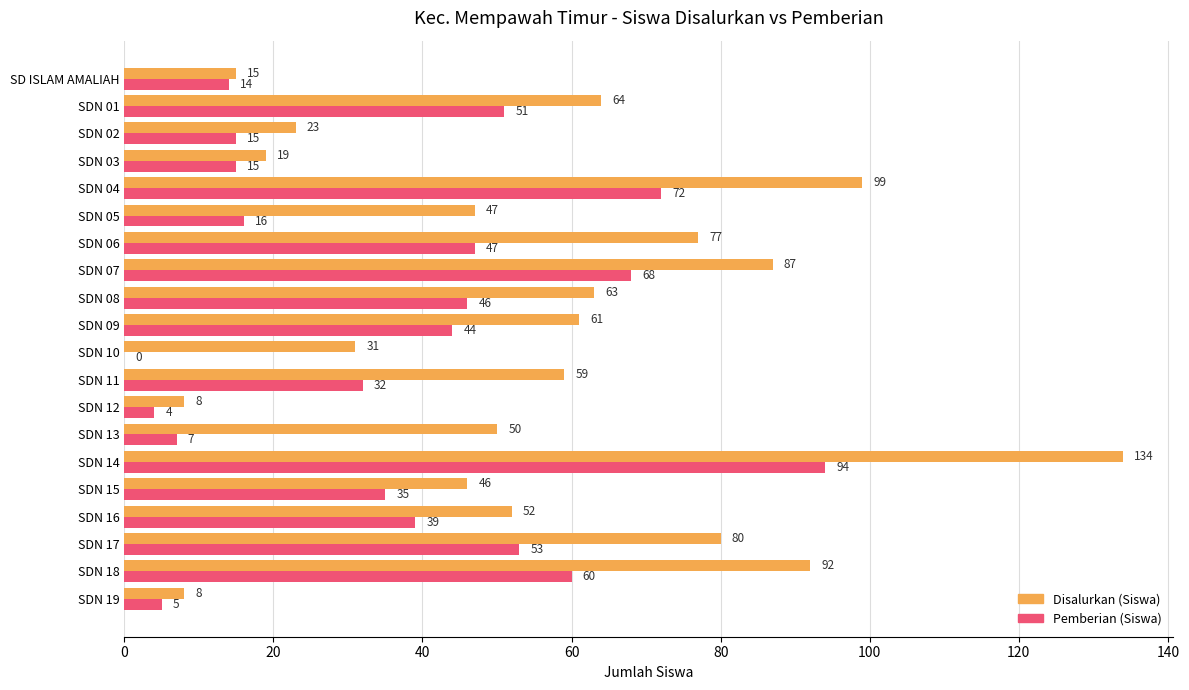

What is the sum of the Disalurkan (Siswa) values at SDN 13 and SDN 01?

114